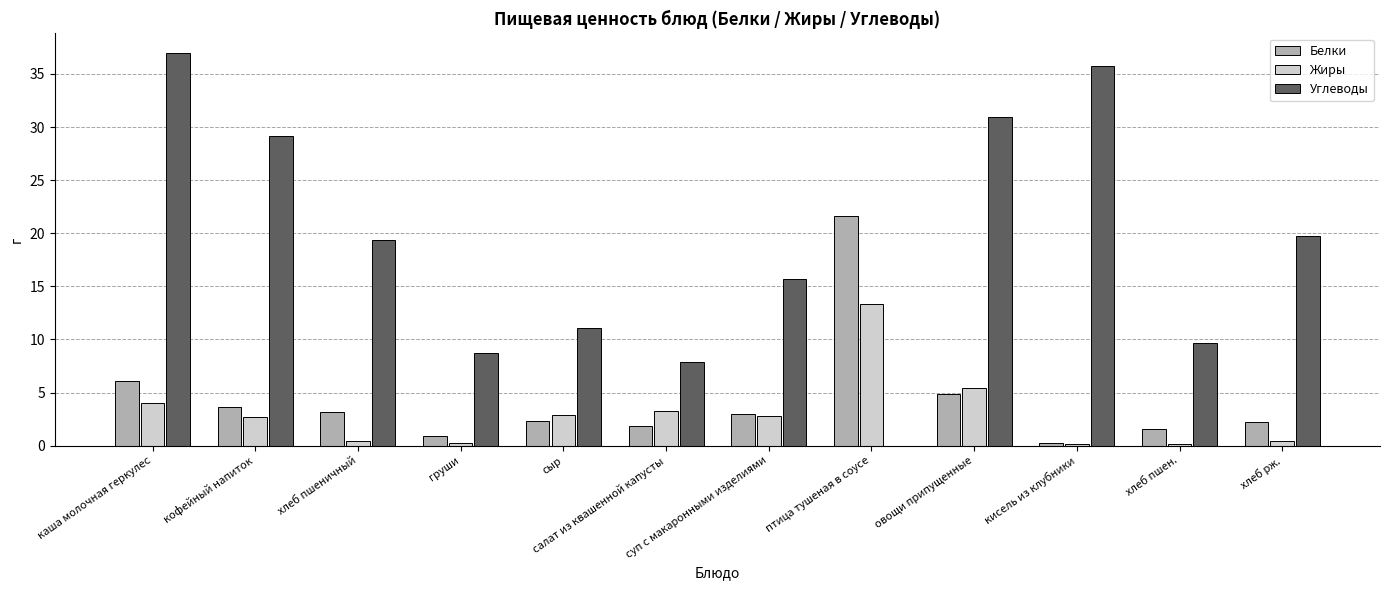

The value of Белки at каша молочная геркулес is 2.8. True or false?

False